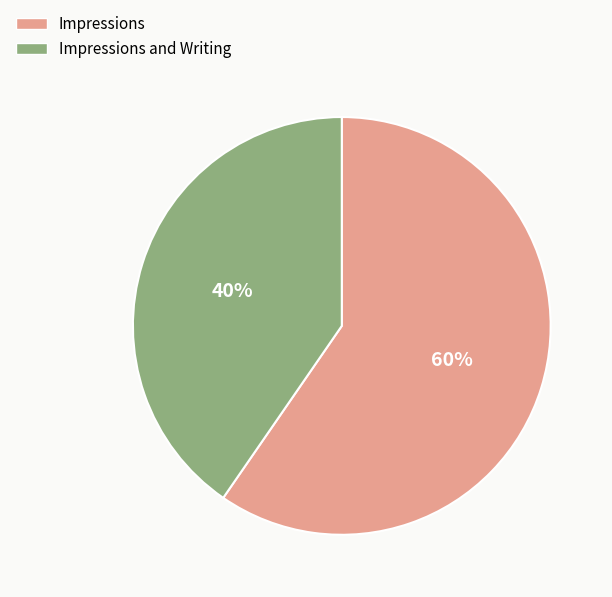

To the nearest percent, what is the average slice percentage?

50%